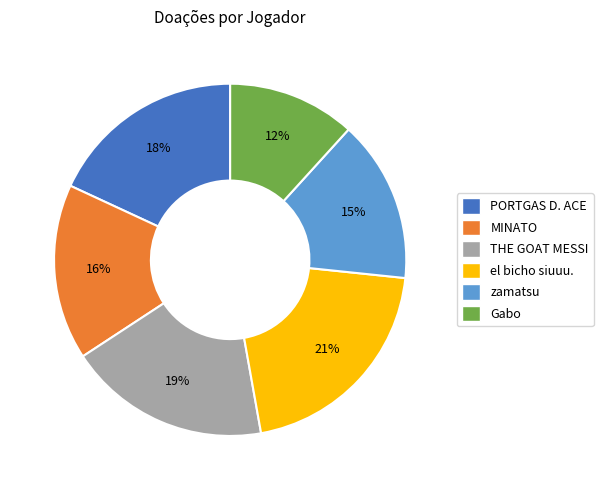

Is there a majority slice in this chart?

No